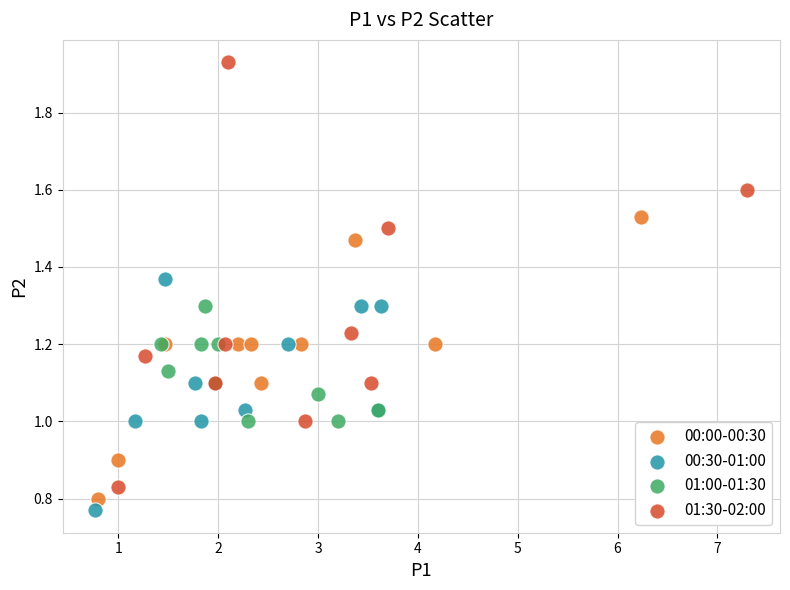

Which series has the widest spread of Y values?

01:30-02:00